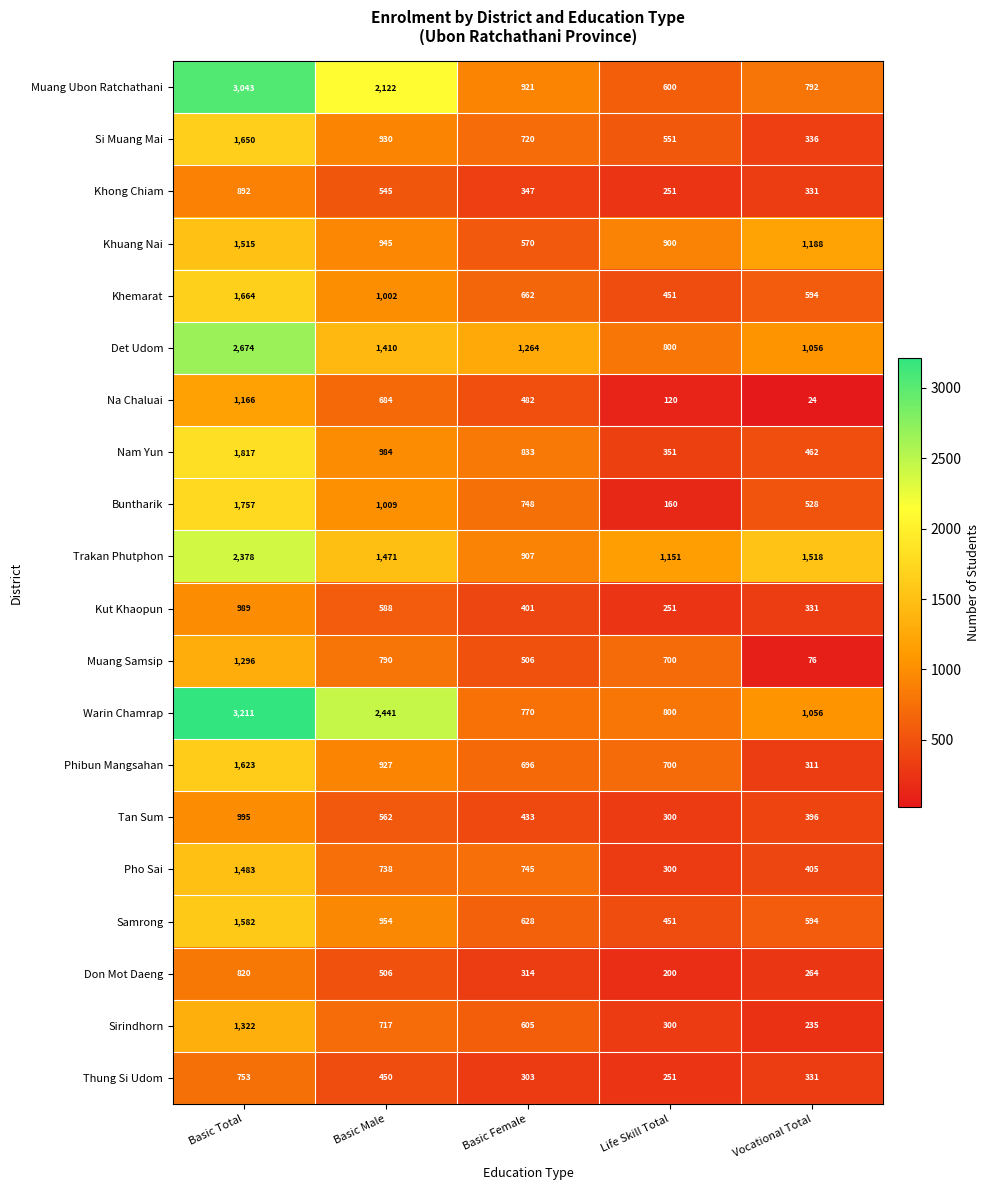

How many series are shown in this chart?

20